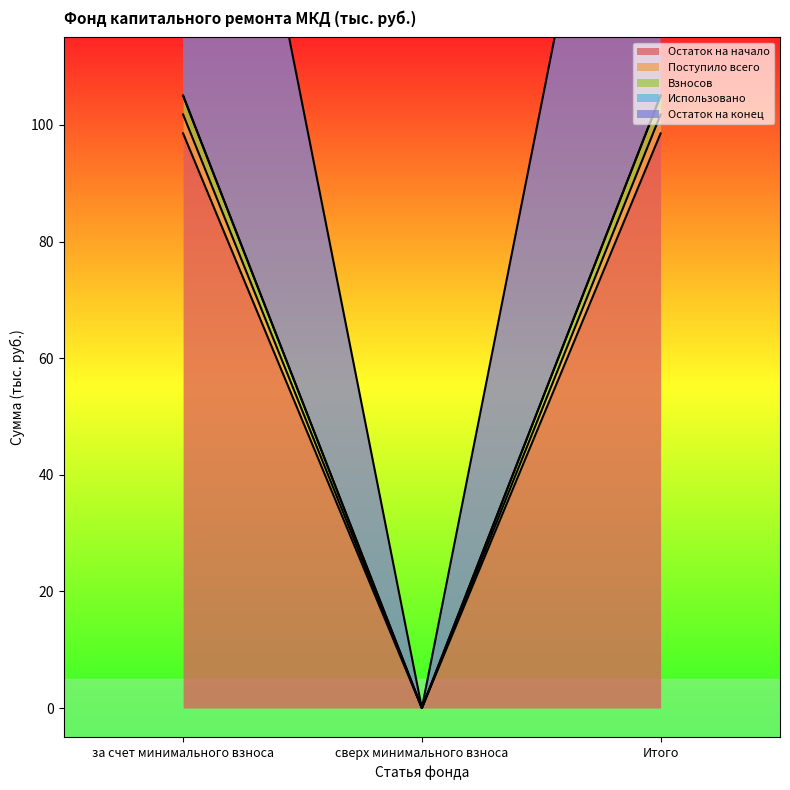

Rank the categories by Поступило всего value from lowest to highest.

сверх минимального взноса, за счет минимального взноса, Итого